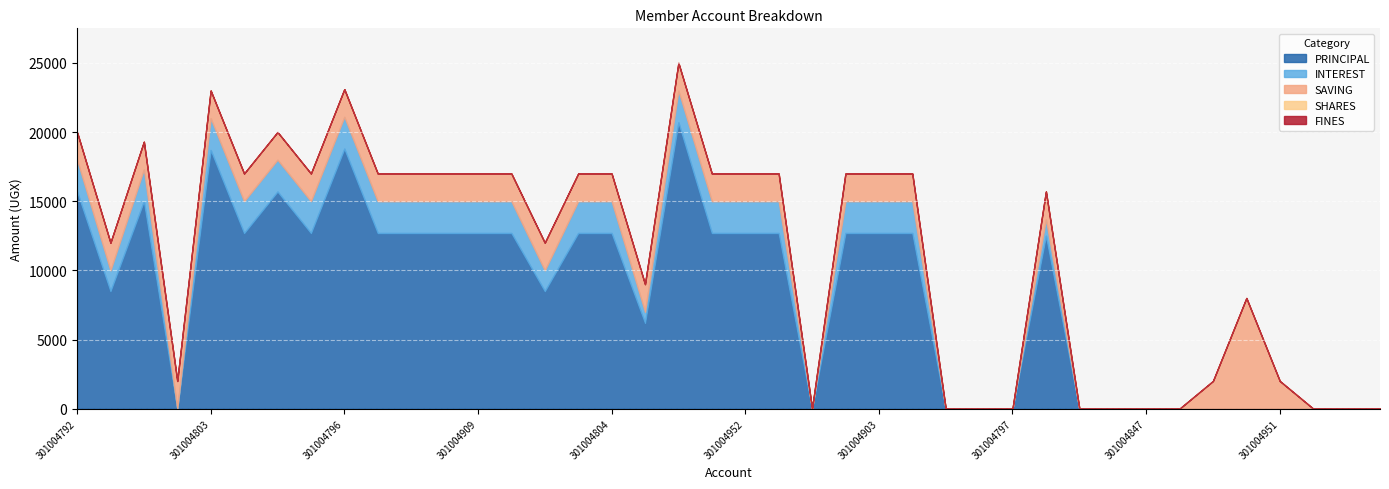

In INTEREST, how many points are higher than both neighbors (excluding endpoints)?

2